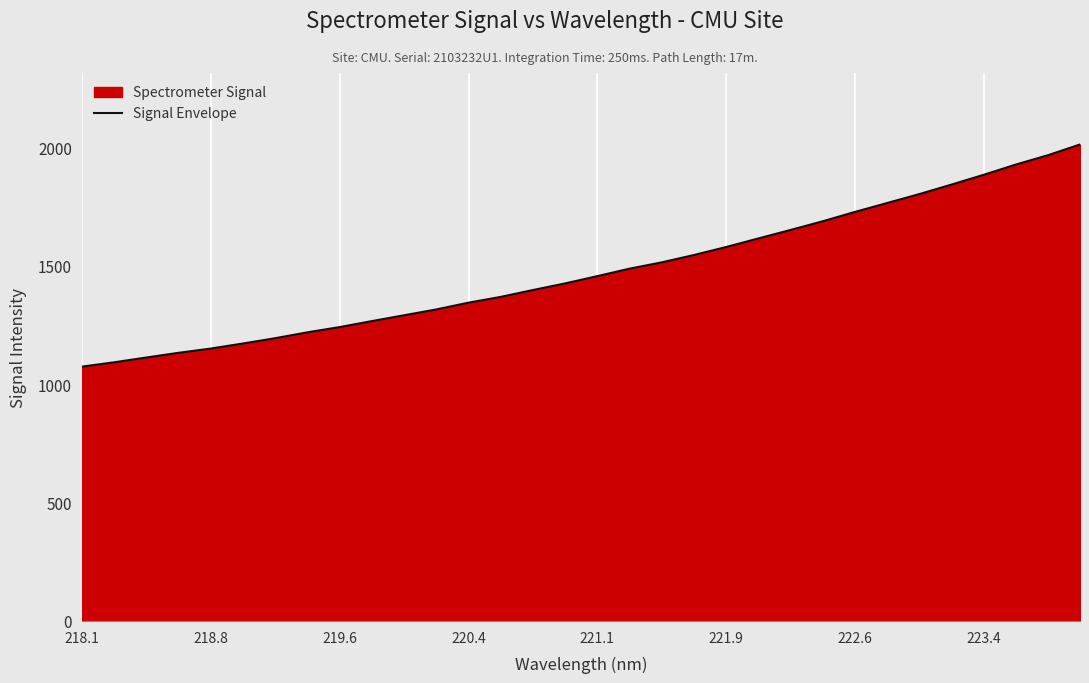

What is the average value?

1476.2